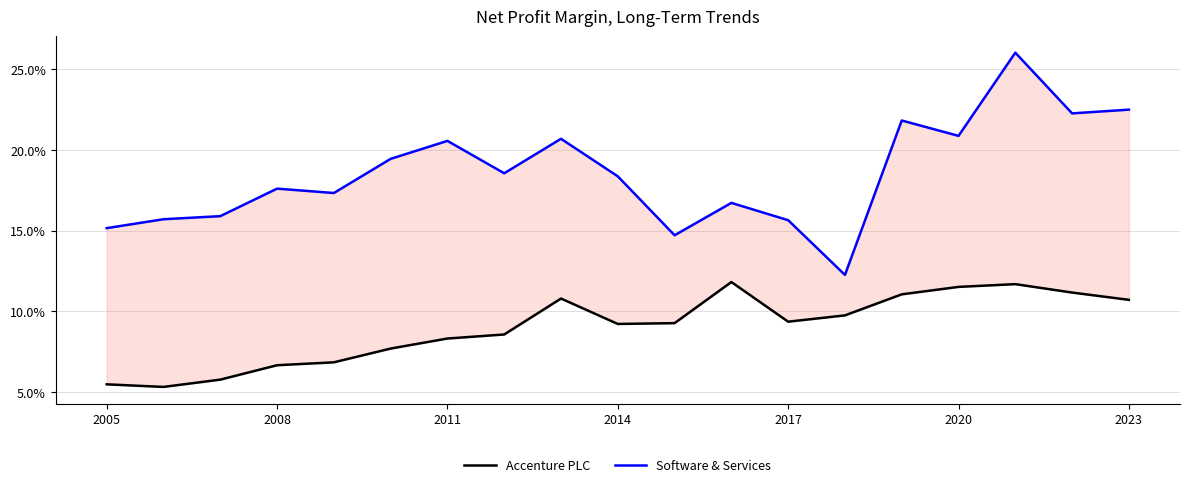

Rank the series at 16 from highest to lowest value.

Software & Services, Accenture PLC